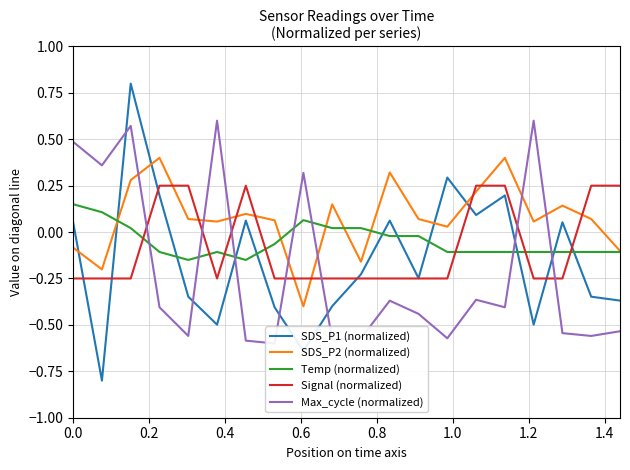

True or false: Temp (normalized) and SDS_P1 (normalized) intersect in this chart.

True